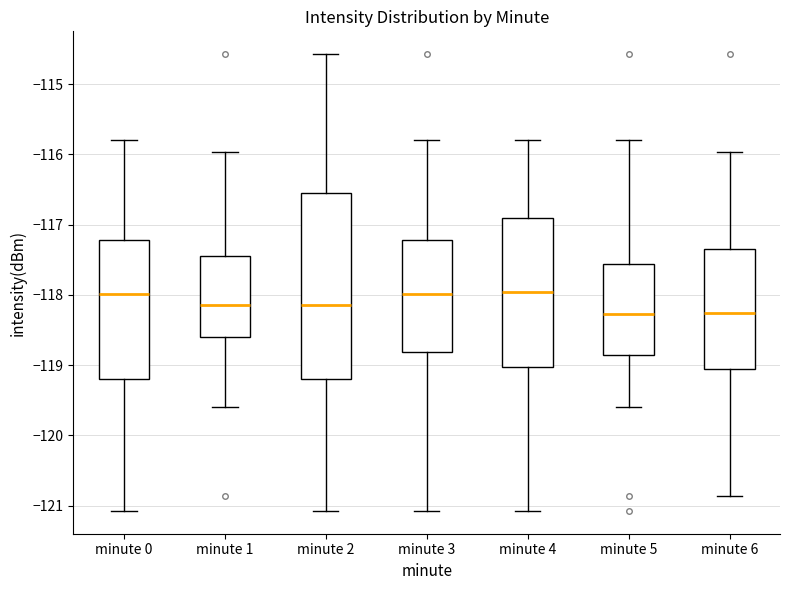

Which box is the tallest, from its lower edge to its upper edge?

minute 2